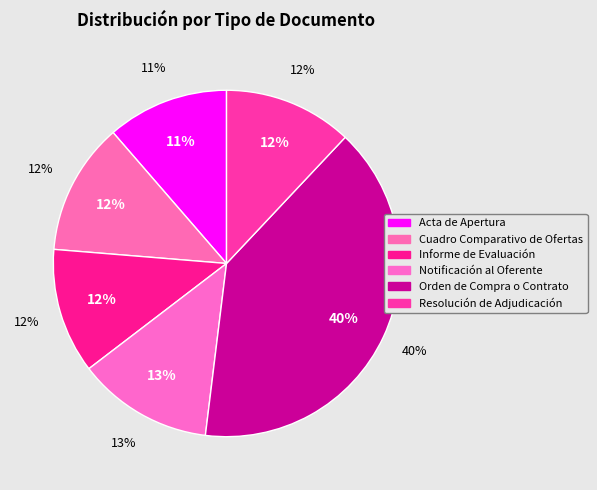

Does any single category account for the majority?

No